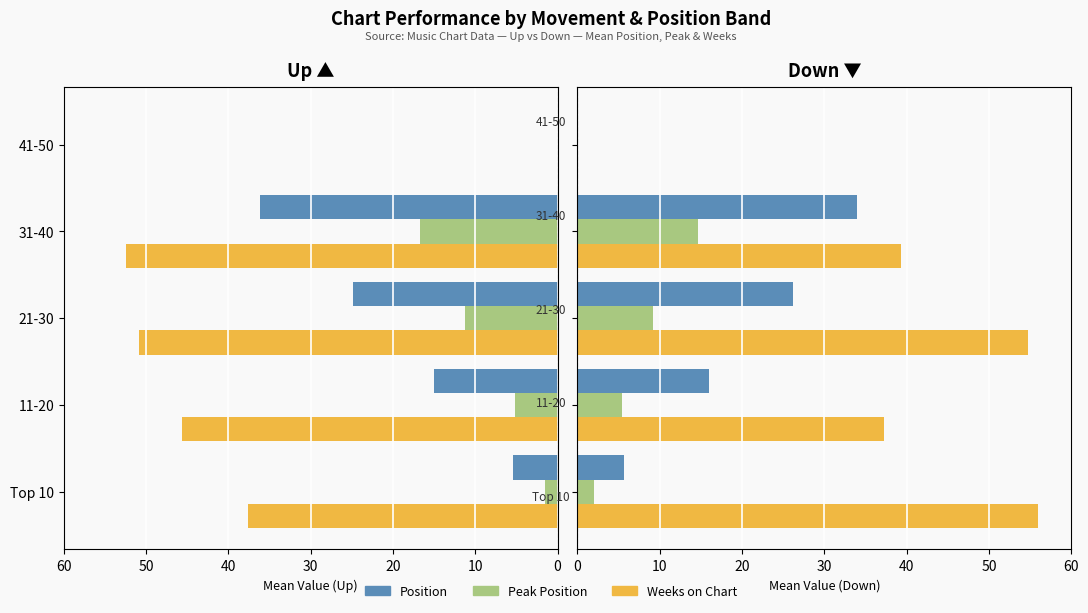

What is the sum of the Position values at 11-20 and Top 10?

21.7